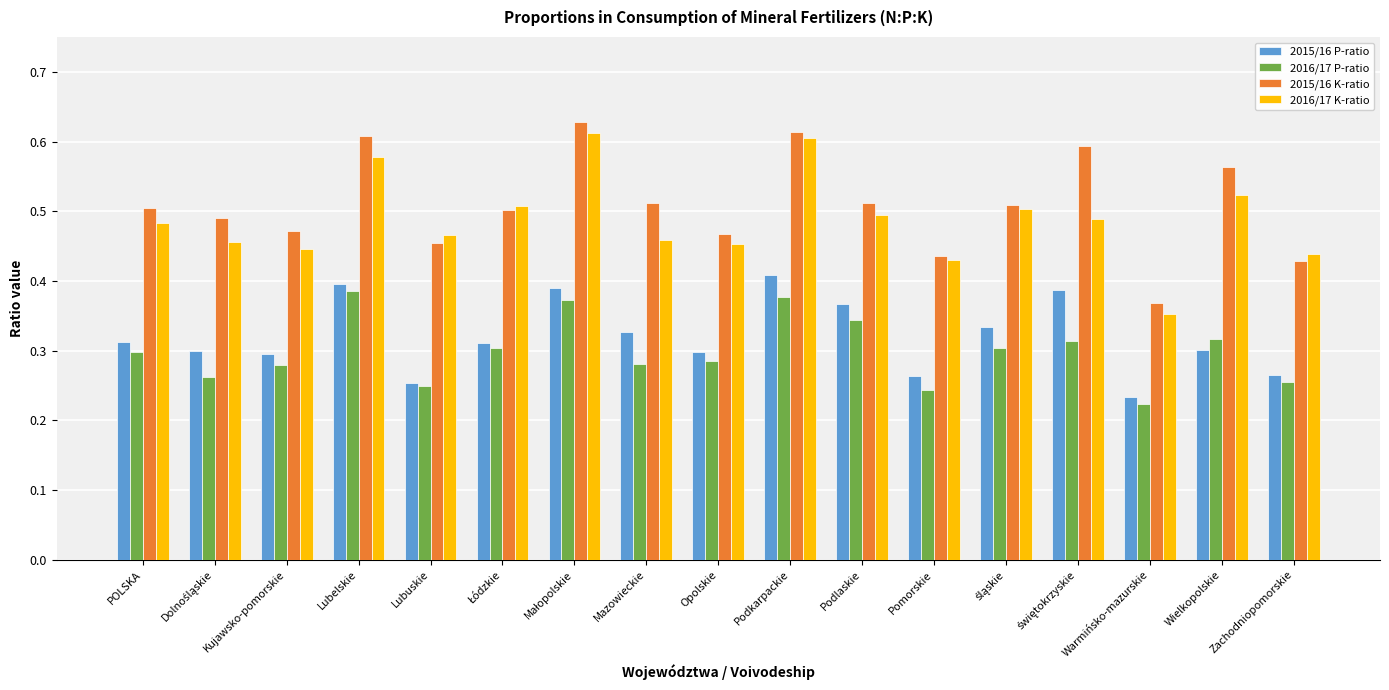

List the series in order of their peak value, lowest first.

2016/17 P-ratio, 2015/16 P-ratio, 2016/17 K-ratio, 2015/16 K-ratio